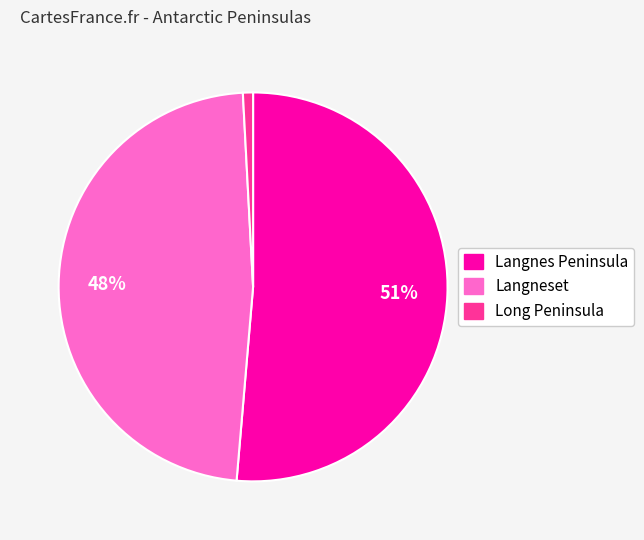

To the nearest percent, what is the average slice percentage?

33%